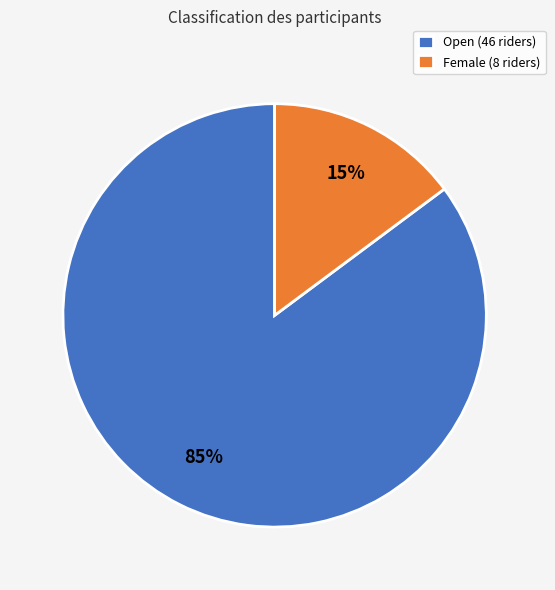

To the nearest percent, what is the difference between the largest and smallest slice percentages?

70%